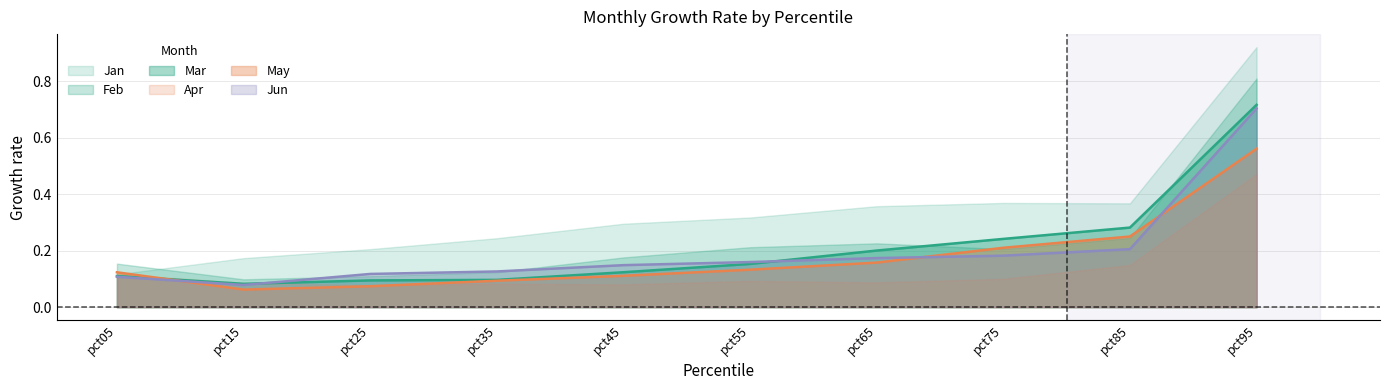

Count the Feb values in the range 0 to 1.

10